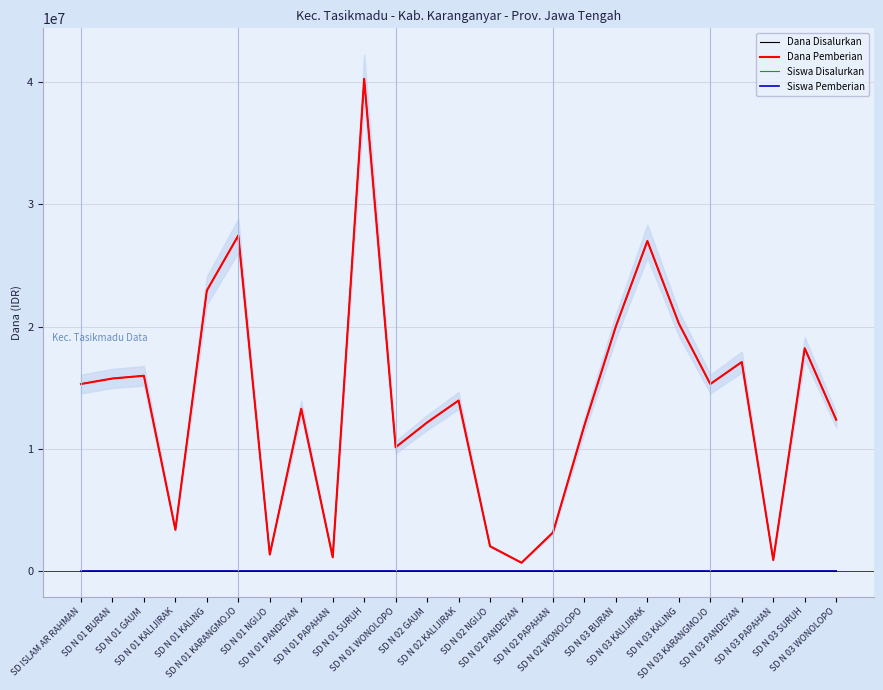

What is the label of the 6th point from the right?

SD N 03 KALING